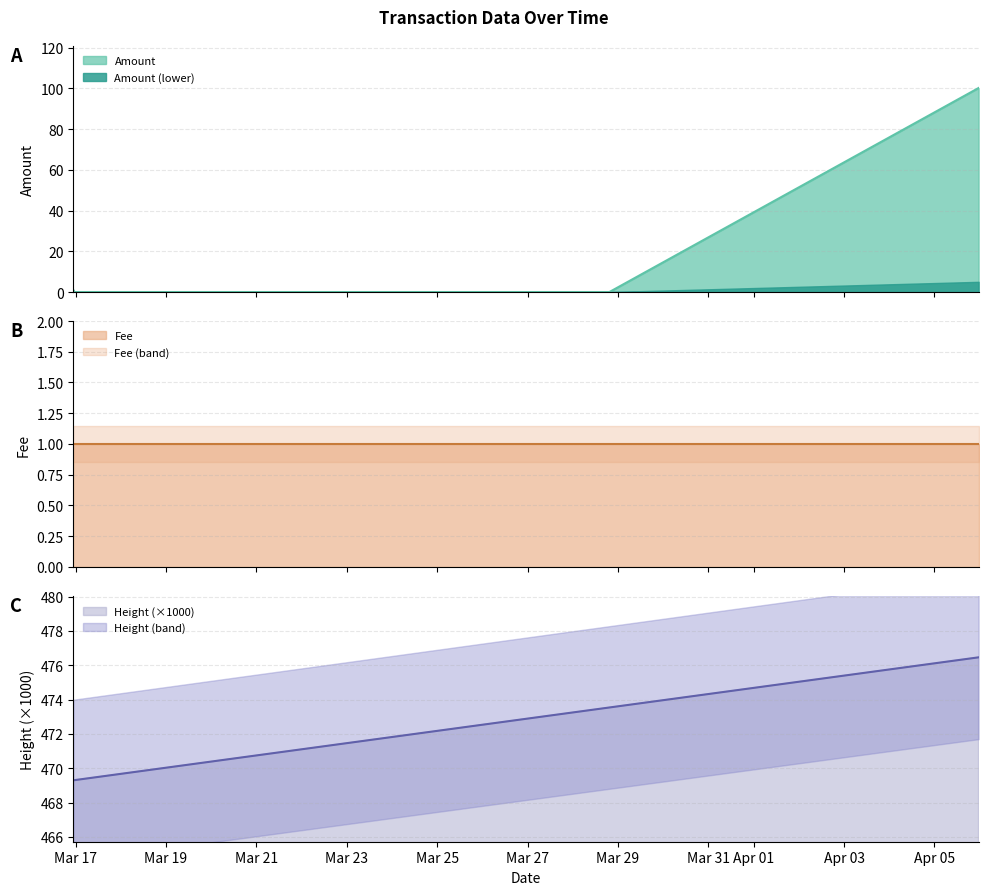

The value of Height at 2018-04-05 23:27:13 is 631.7. True or false?

False